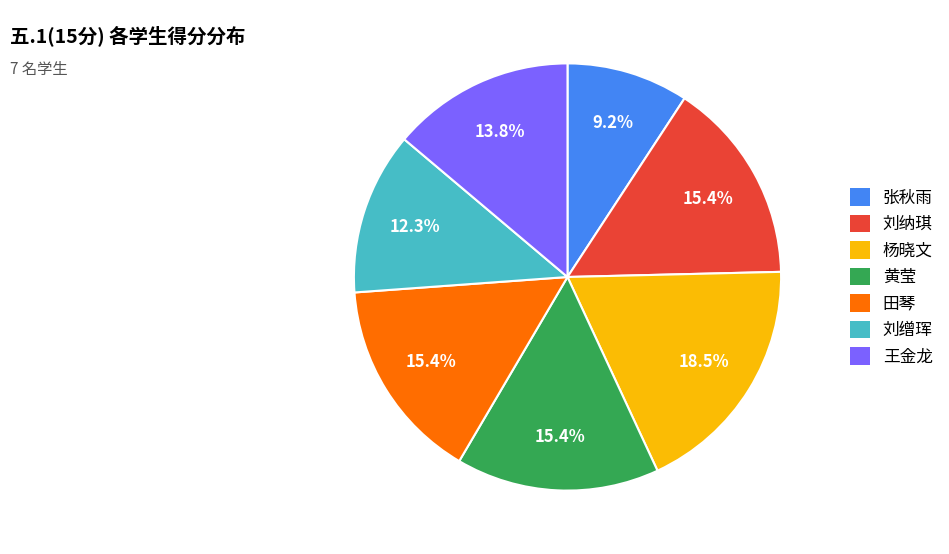

Between 田琴 and 杨晓文, which is larger?

杨晓文